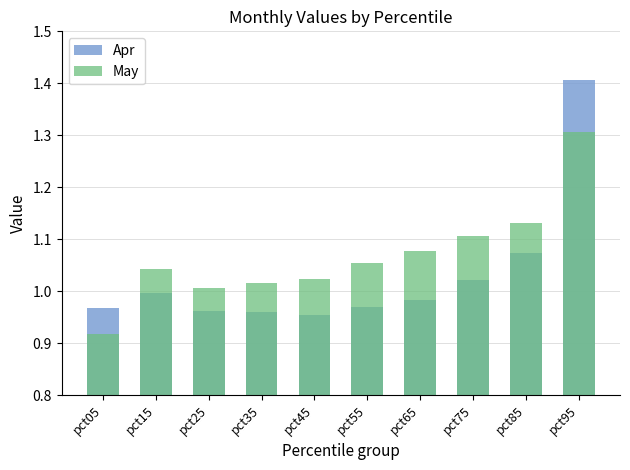

At which category is the sum across all series the highest?

pct95